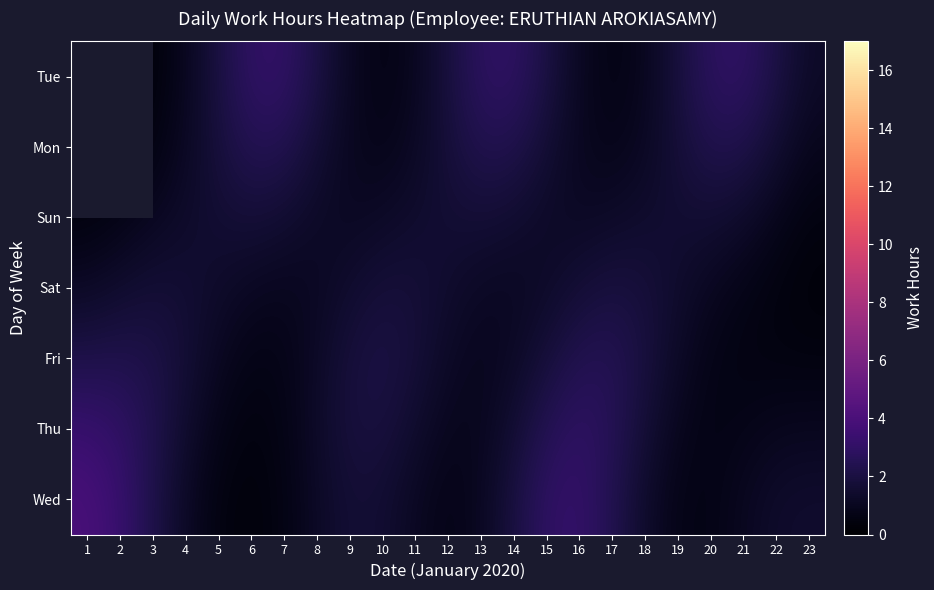

Count the Tue values in the range 0 to 2.

12